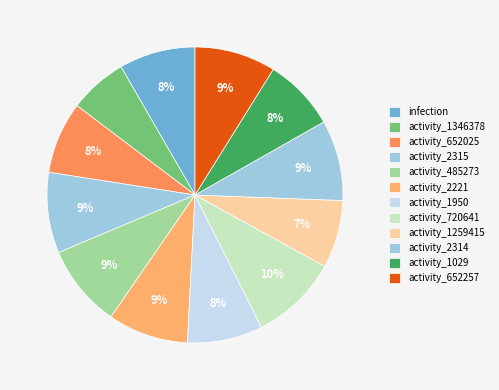

True or false: infection accounts for 1% of the total.

False